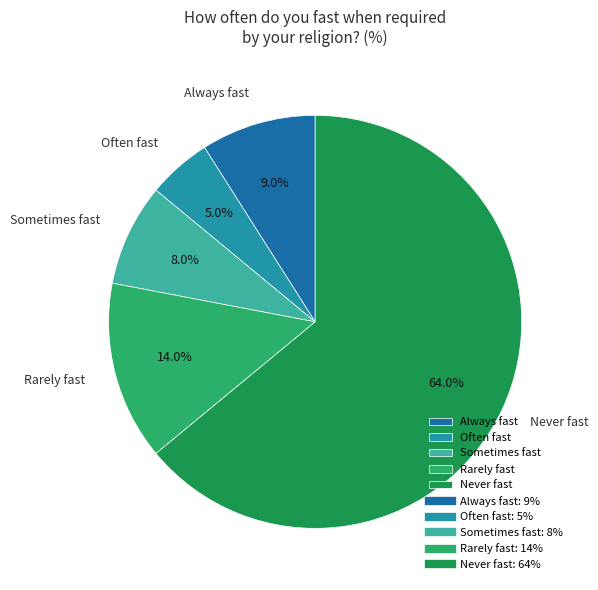

To the nearest percent, what is the difference between the largest and smallest slice percentages?

59%